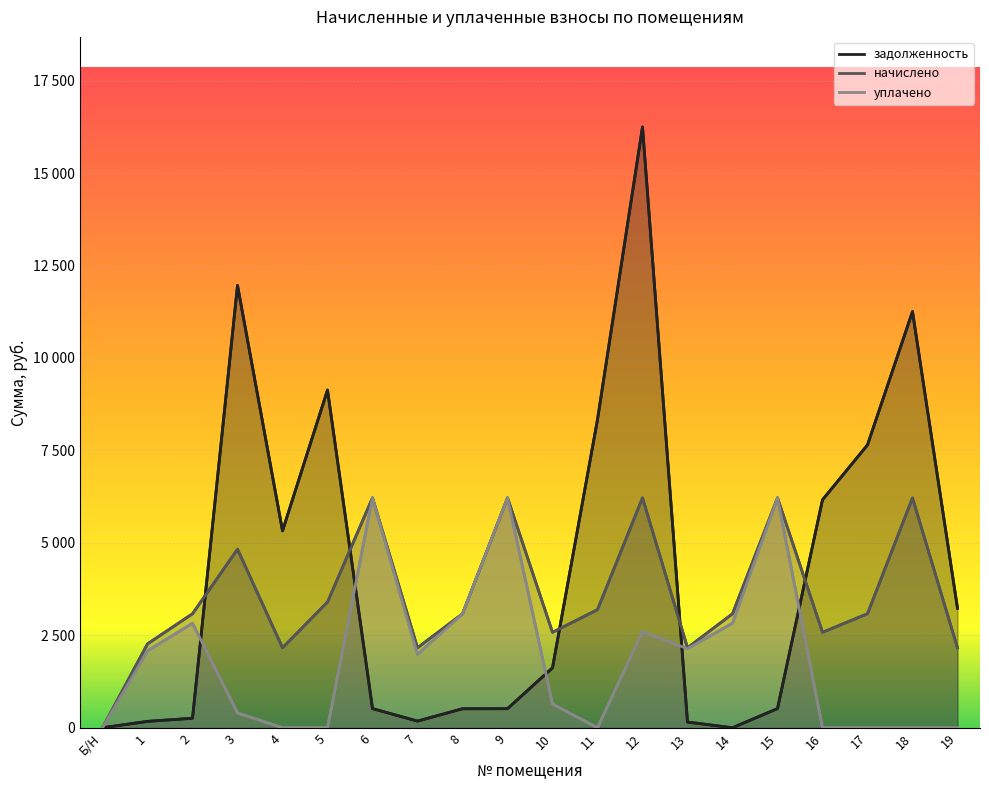

What is the maximum value for уплачено?

6218.1